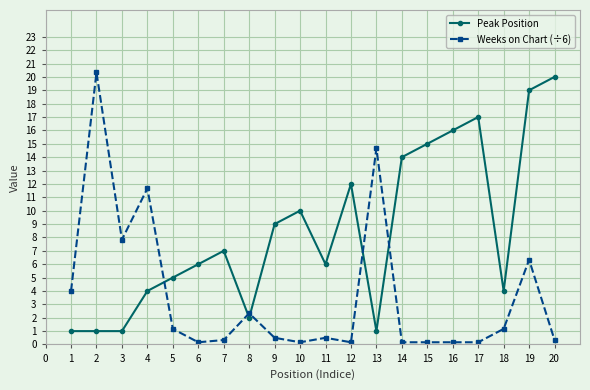

Reading right to left, extract all data points from this chart.

Peak Position: 20.0	19.0	4.0	17.0	16.0	15.0	14.0	1.0	12.0	6.0	10.0	9.0	2.0	7.0	6.0	5.0	4.0	1.0	1.0	1.0
Weeks on Chart (÷6): 0.3	6.3	1.2	0.2	0.2	0.2	0.2	14.7	0.2	0.5	0.2	0.5	2.3	0.3	0.2	1.2	11.7	7.8	20.3	4.0